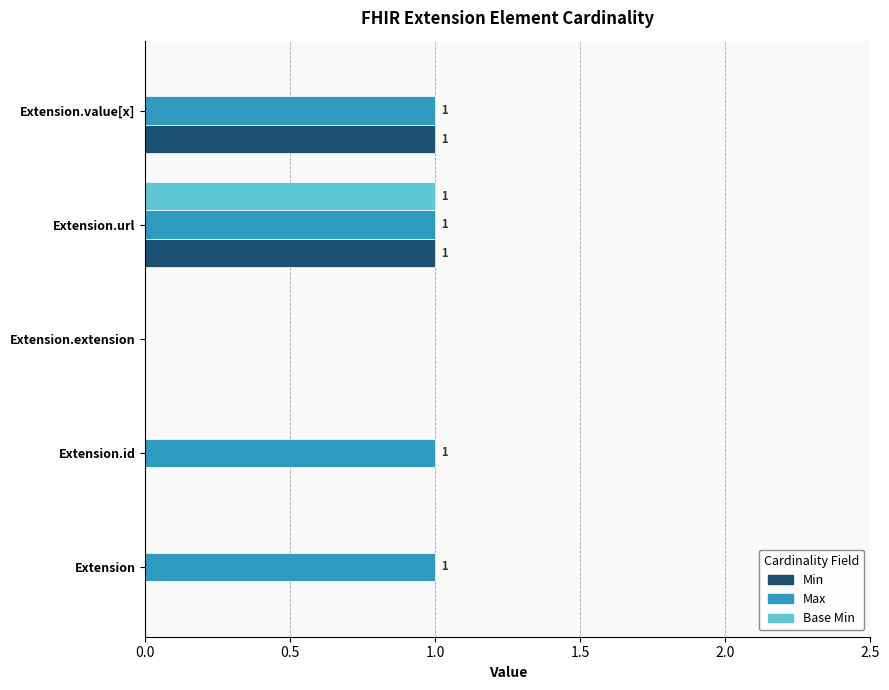

Which series has the largest total across all categories?

Max